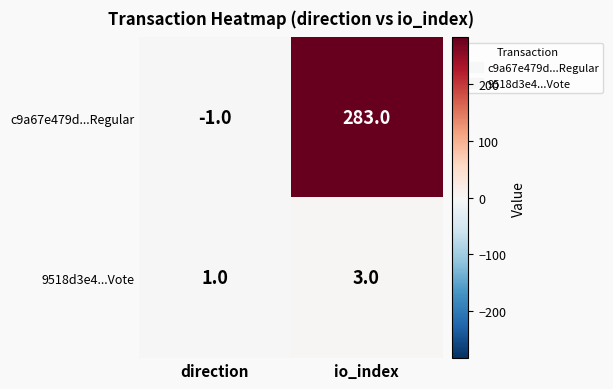

At how many categories does at least one series exceed 7?

1